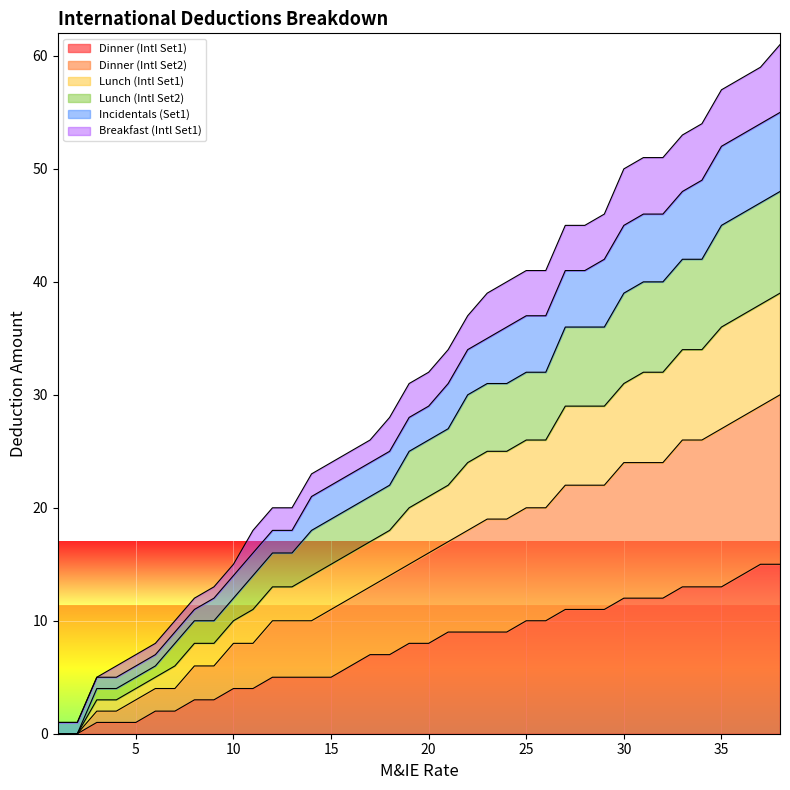

What is the value of the Incidentals (Set1) point at the 1st from the left?

1